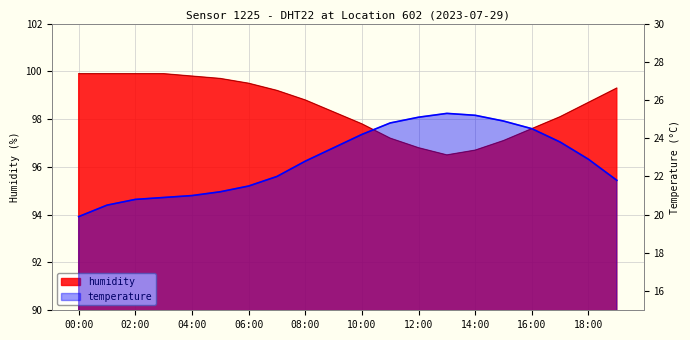

What is the average value?

22.8